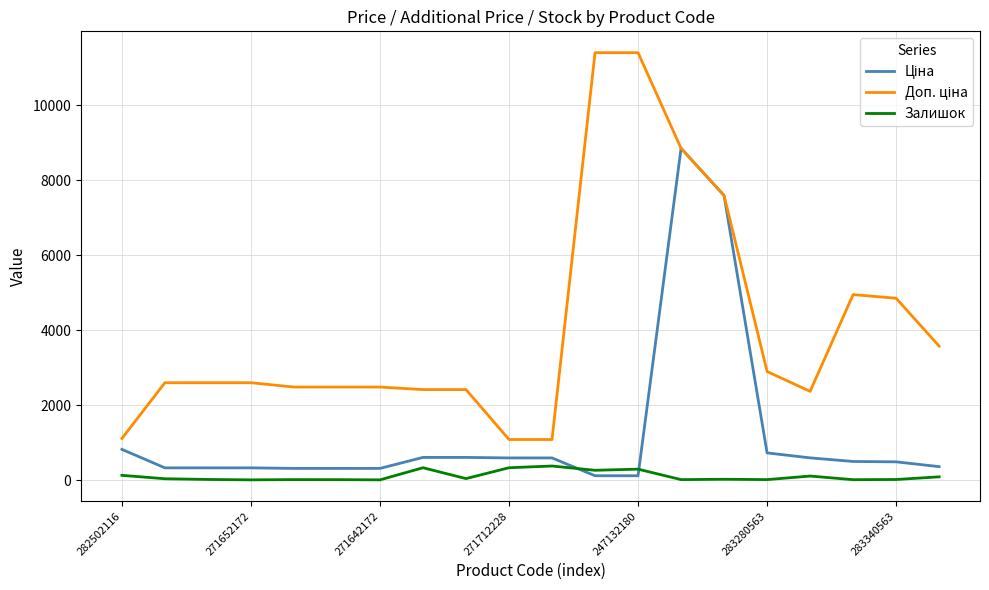

Which series has the largest total across all categories?

Доп. ціна